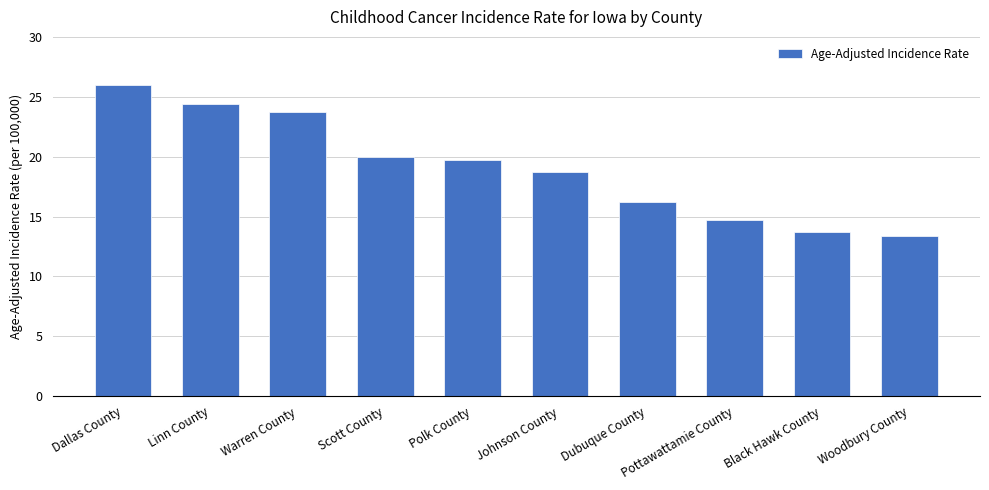

Reading left to right, extract all data points from this chart.

Dallas County=26.0	Linn County=24.4	Warren County=23.7	Scott County=20.0	Polk County=19.7	Johnson County=18.7	Dubuque County=16.2	Pottawattamie County=14.7	Black Hawk County=13.7	Woodbury County=13.4